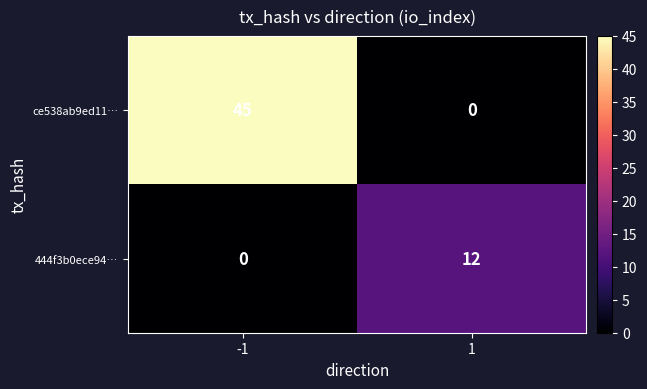

What is the spread (max minus min) of values at 1?

12